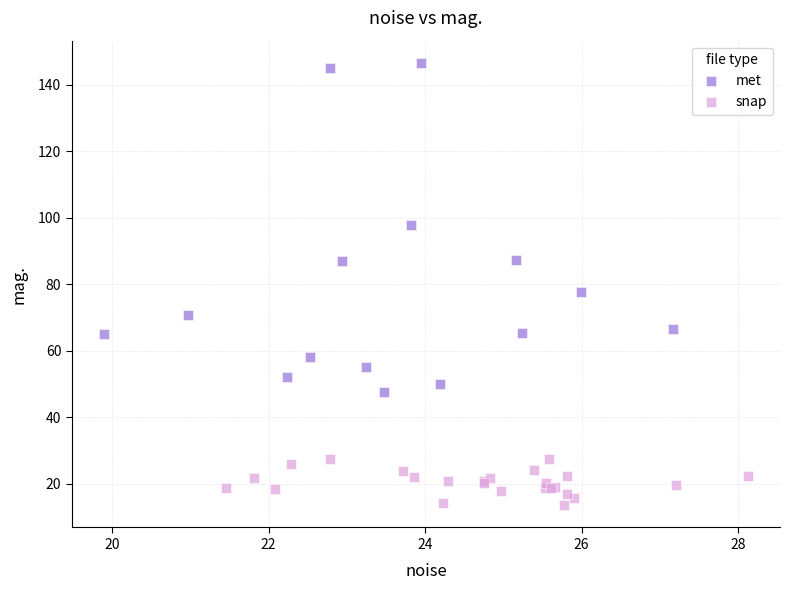

Which series contains the lowest Y value?

snap